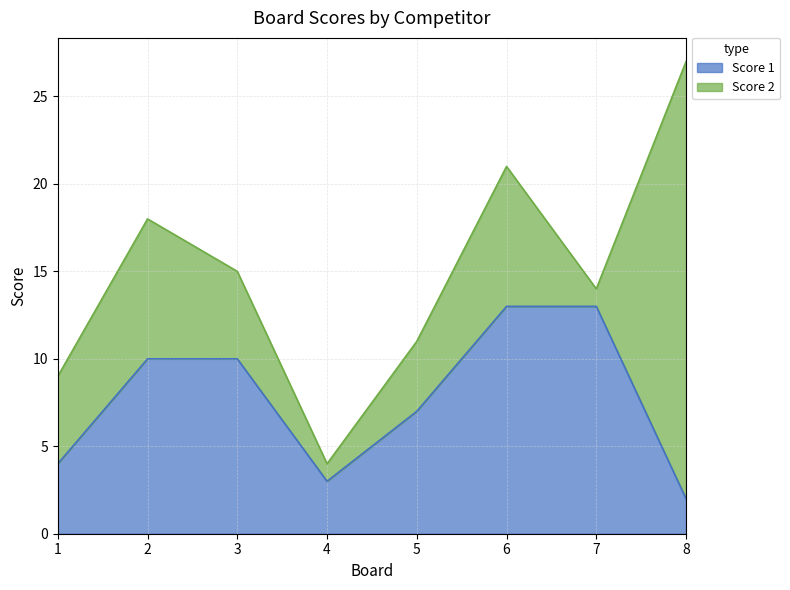

Is it true that Score 1 equals 7 at 5?

True